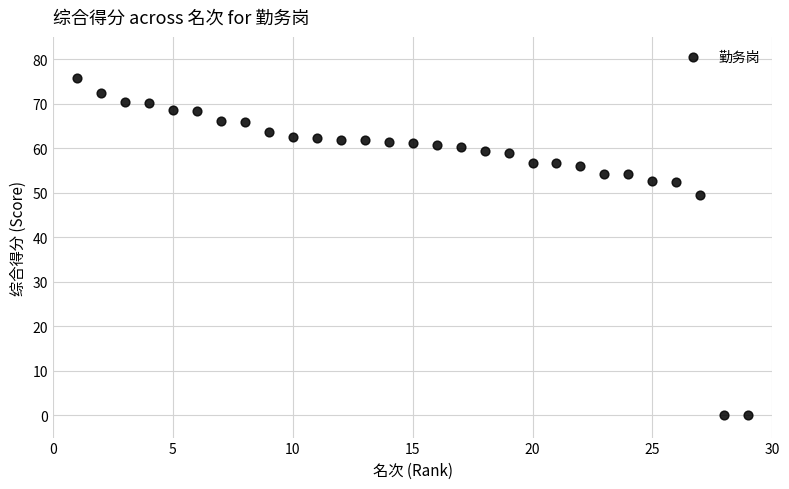

What is the range of X values (max minus min)?

28.0